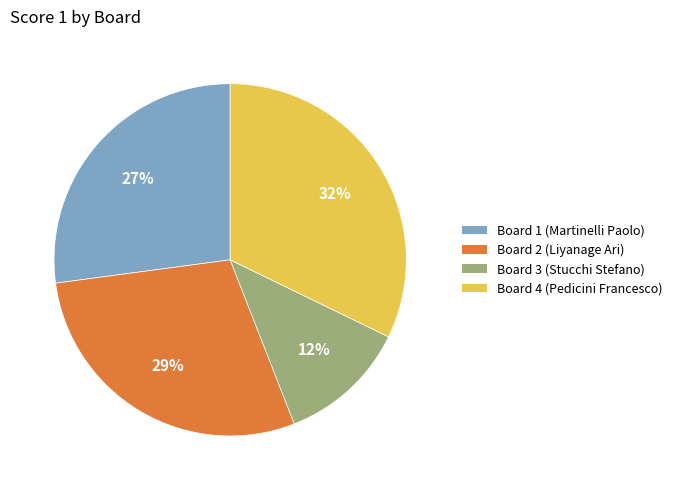

Is the sum of Board 1 (Martinelli Paolo) and Board 3 (Stucchi Stefano) greater than half?

No